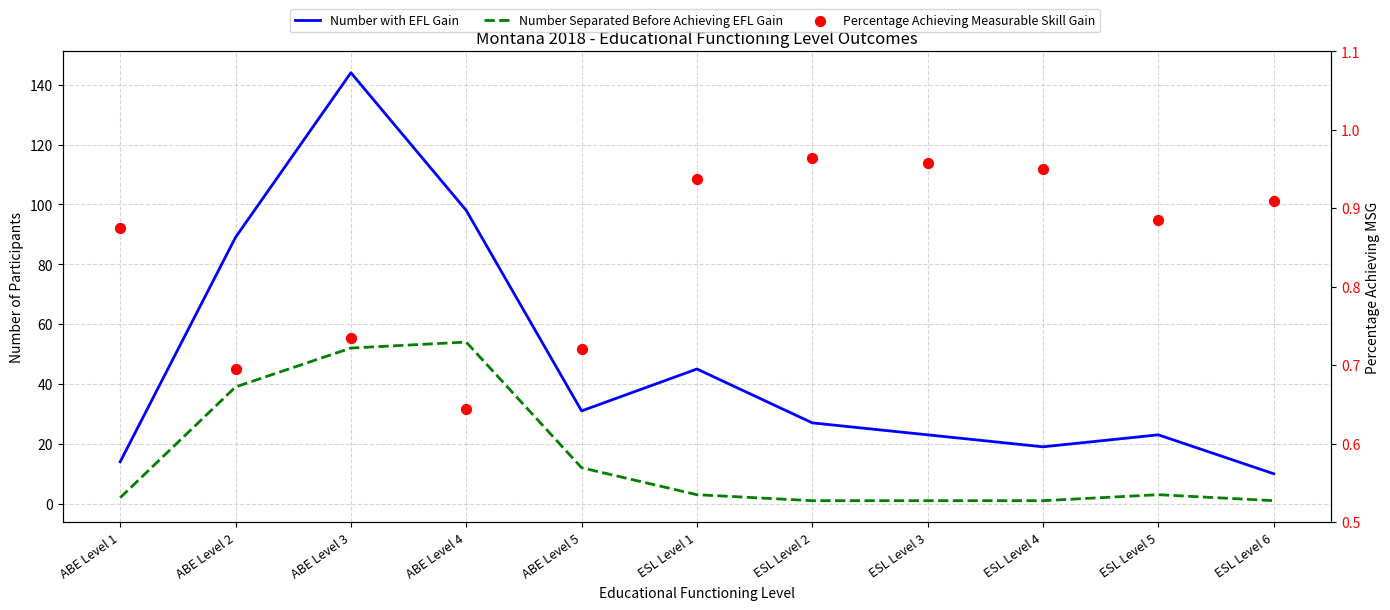

Which series reaches the minimum Y coordinate?

Percentage Achieving Measurable Skill Gain